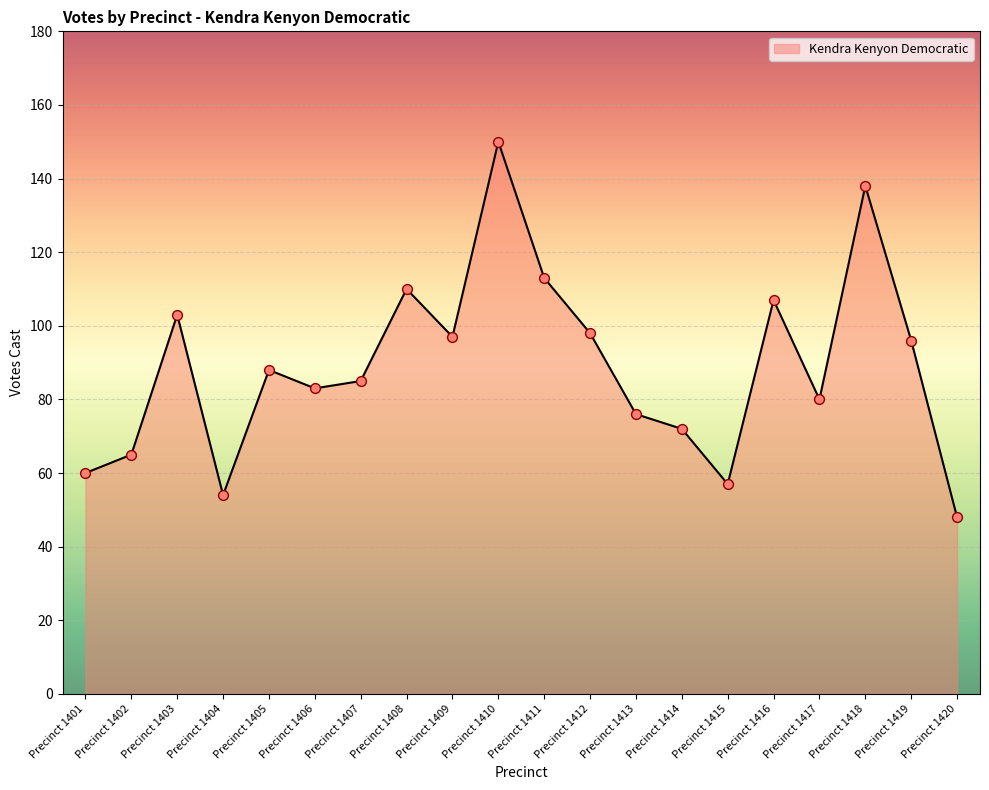

Approximately how many times larger is the value at Precinct 1415 compared to Precinct 1417?

0.7